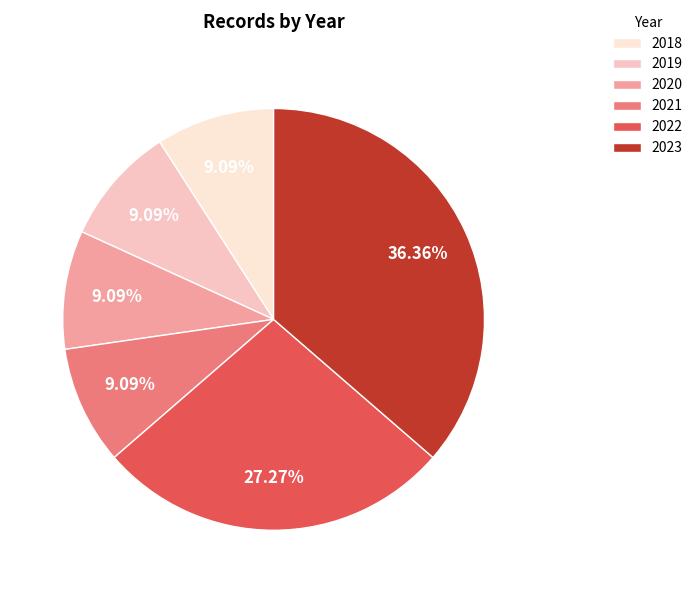

How many segments does this pie chart have?

6